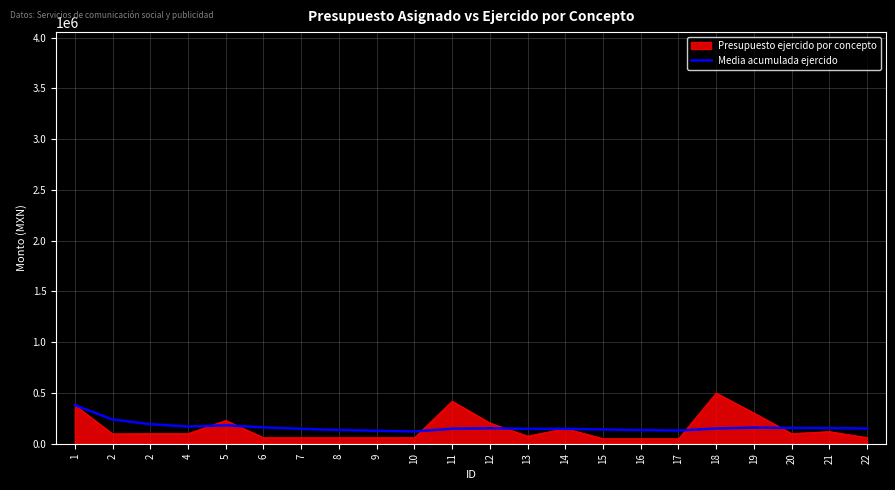

How many lines are shown in the chart?

2